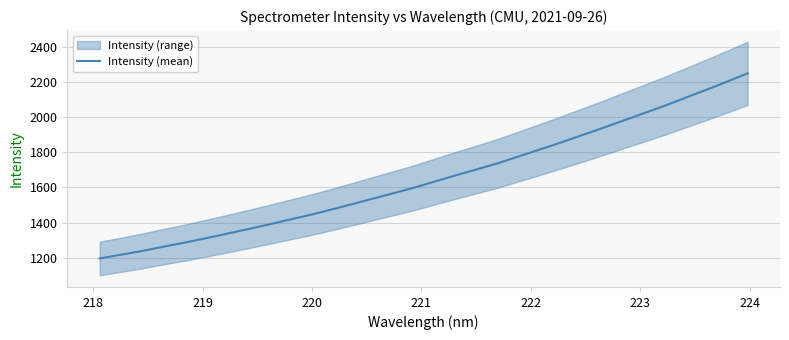

What is the minimum value for Intensity (mean)?

1195.2